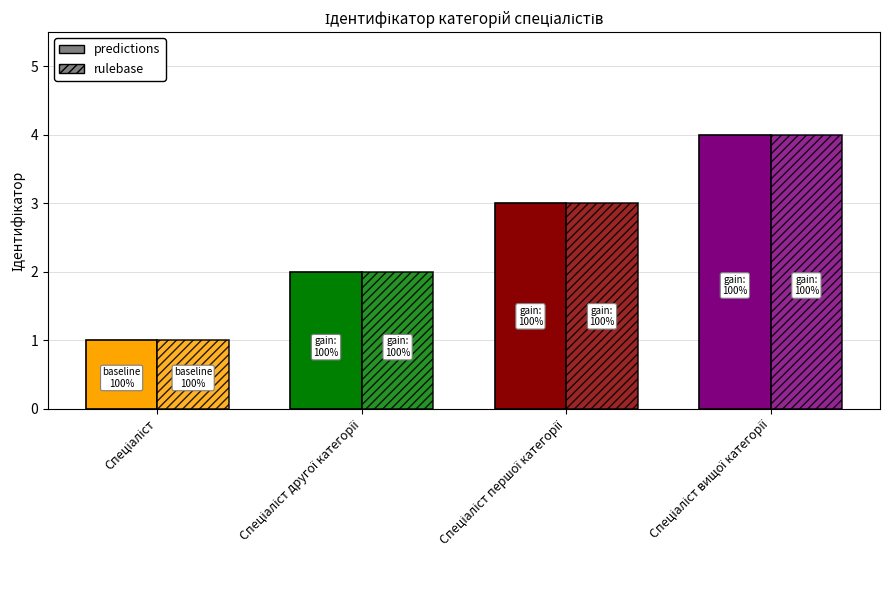

How many predictions values are between 2 and 4?

3